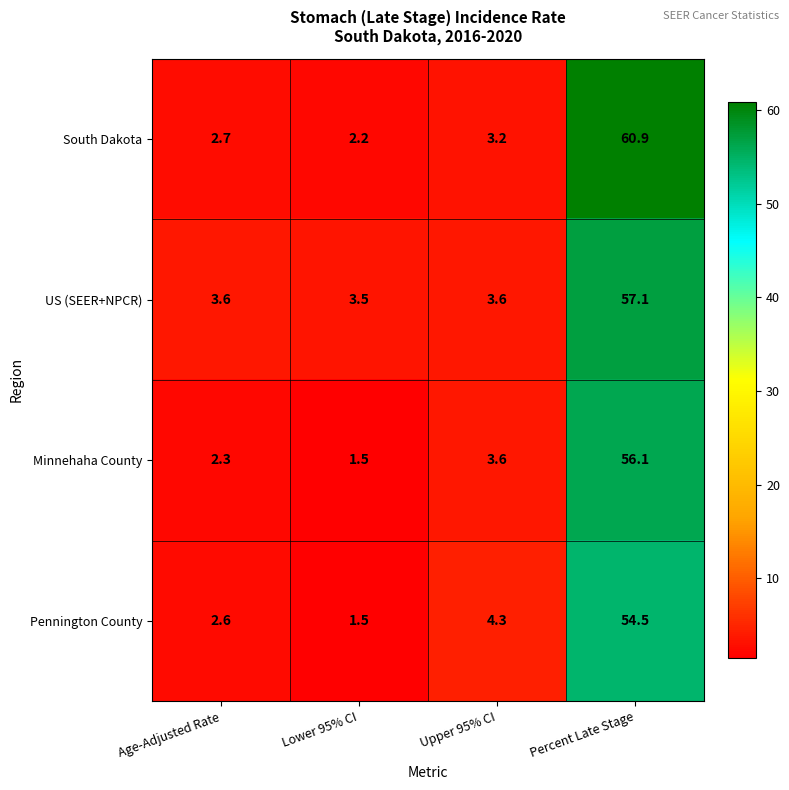

What is the difference between the South Dakota values at Age-Adjusted Rate and Upper 95% CI?

0.5